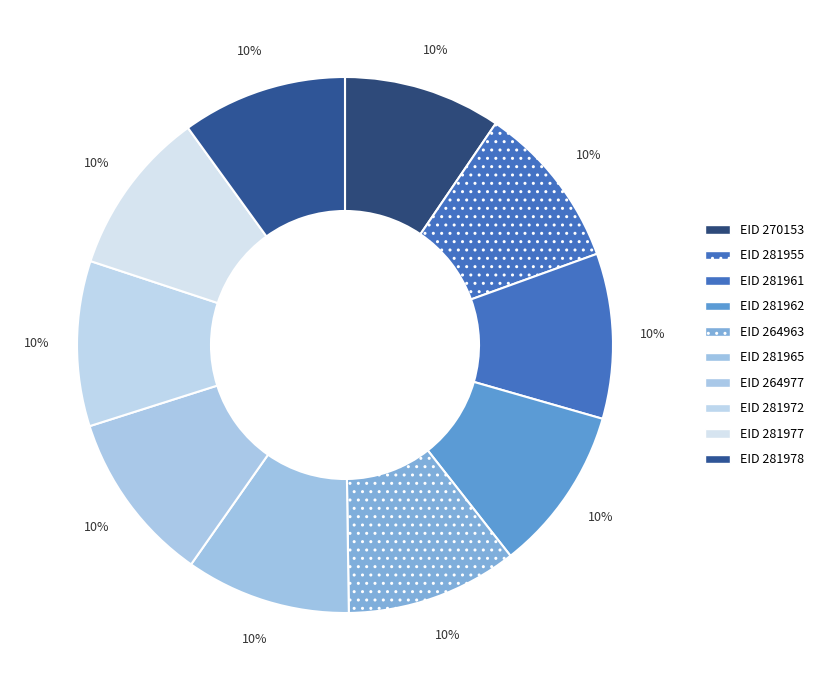

How many slices are in this pie chart?

10